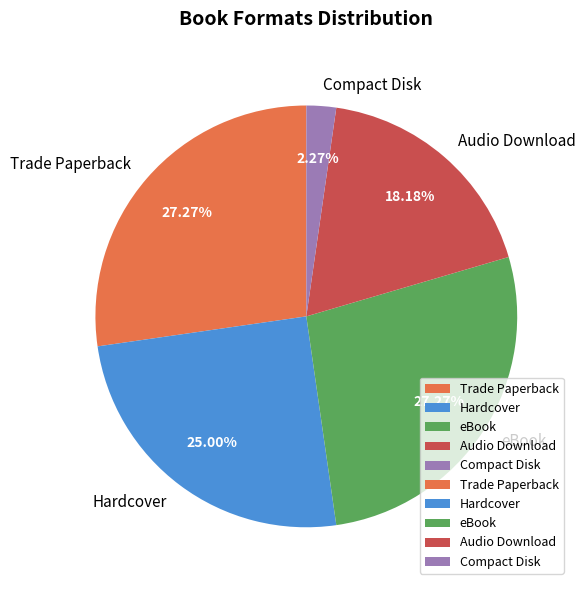

What percentage is the Trade Paperback slice, to the nearest percent?

27%